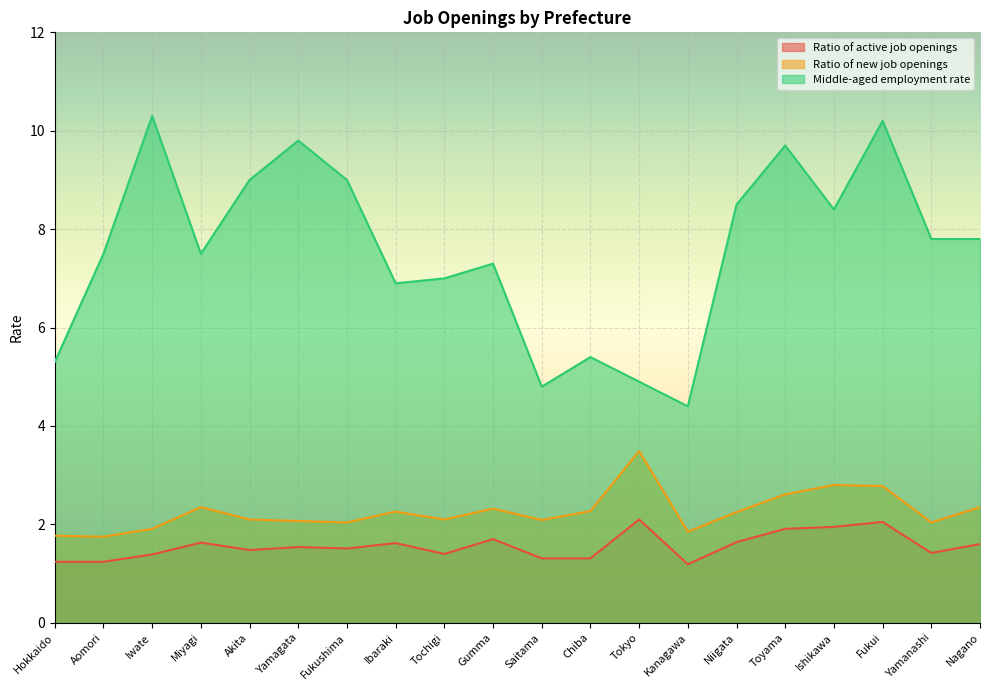

How many interior local peaks does the Ratio of active job openings series have?

6